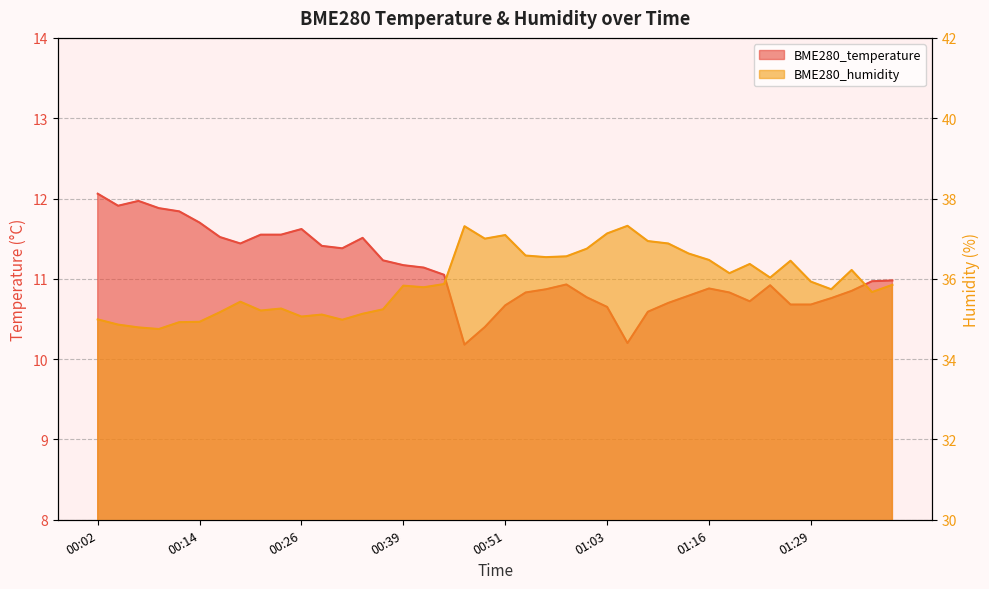

What is the total value across all series at 01:29?

46.6